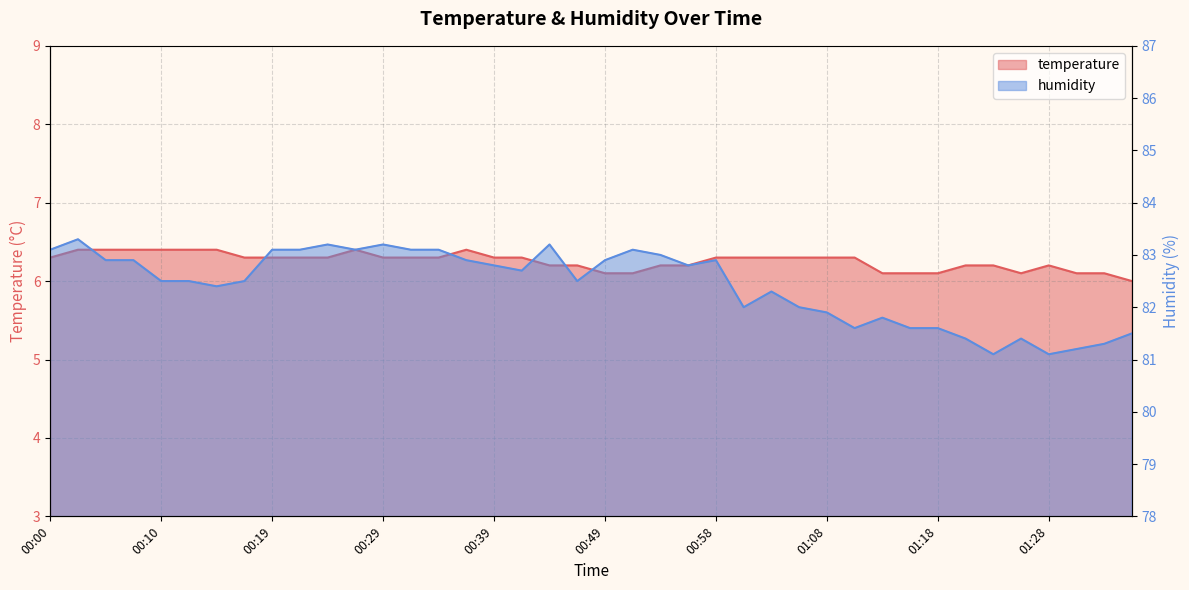

What is the difference between the humidity values at 00:24 and 01:13?

1.4